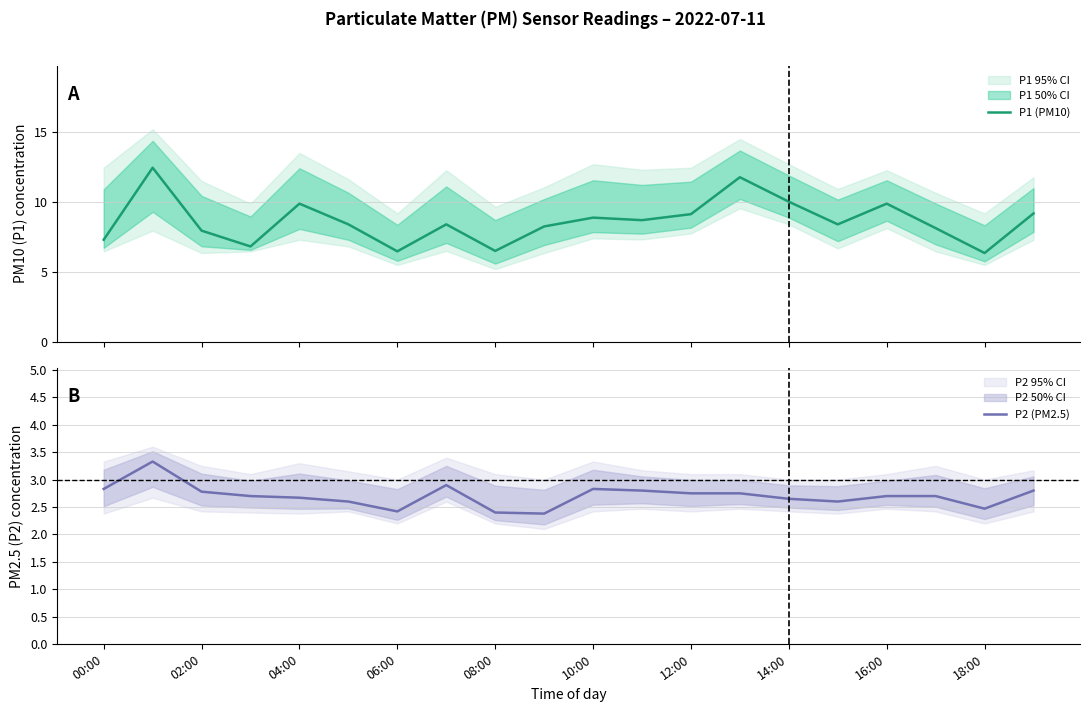

How many lines are shown in the chart?

2